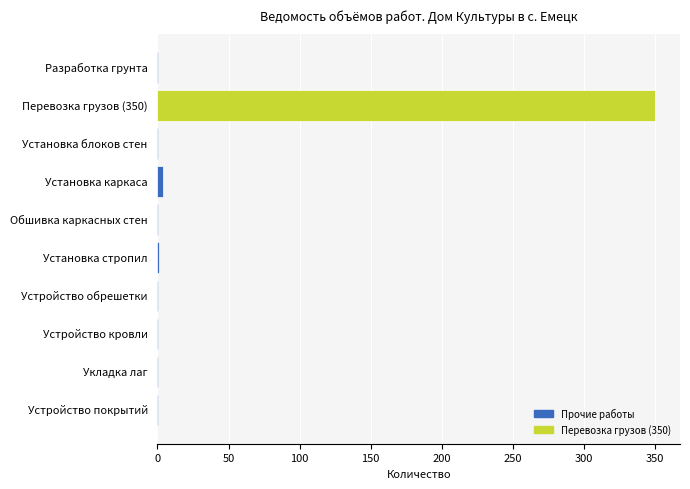

At which category does the chart reach its peak across all series?

Перевозка грузов (350)